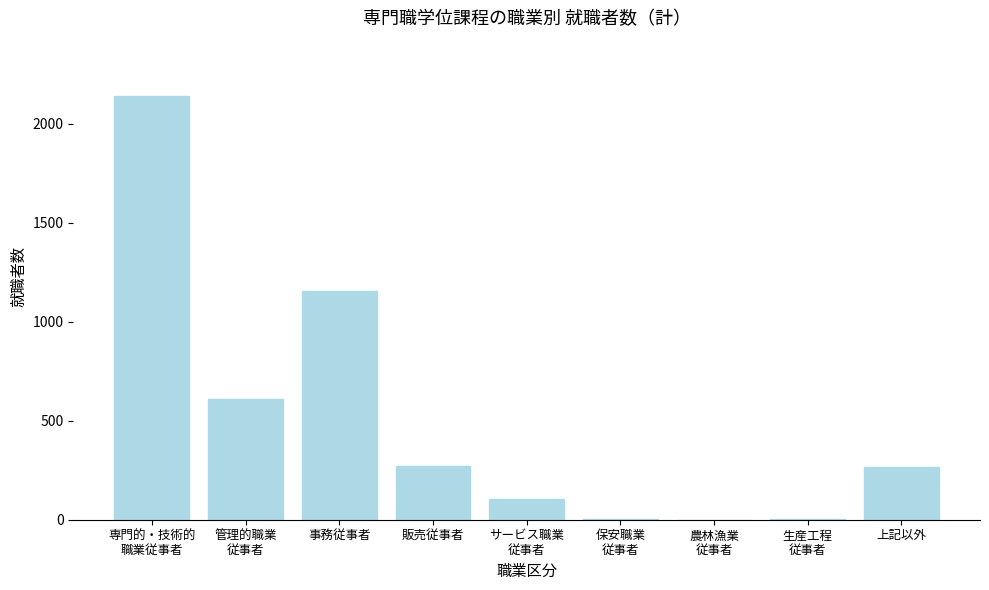

What is the sum of all values?

4554